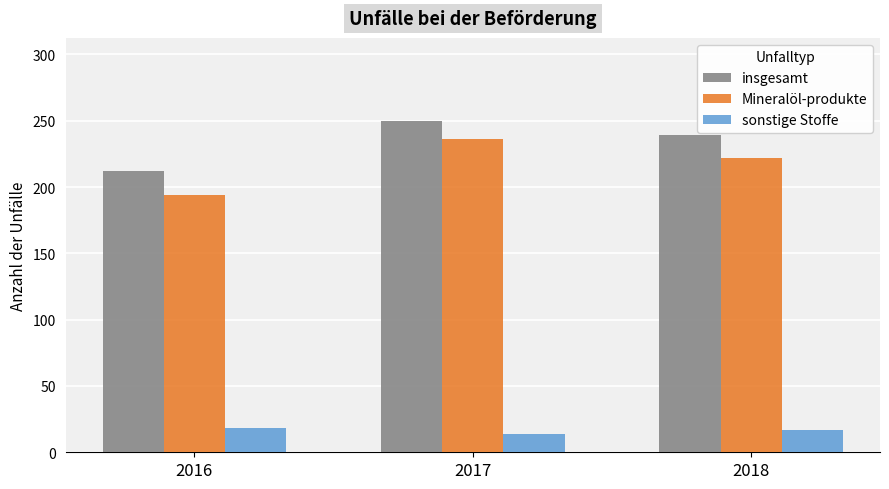

Which series has the widest spread of values?

Mineralöl-produkte